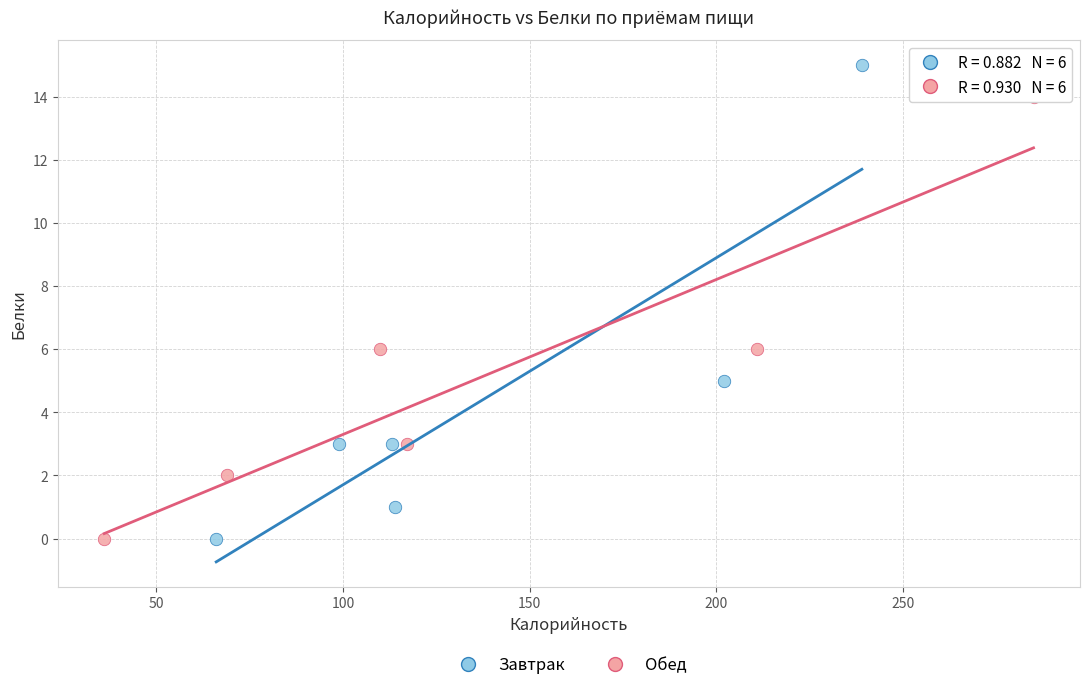

Which series reaches the maximum Y coordinate?

Завтрак